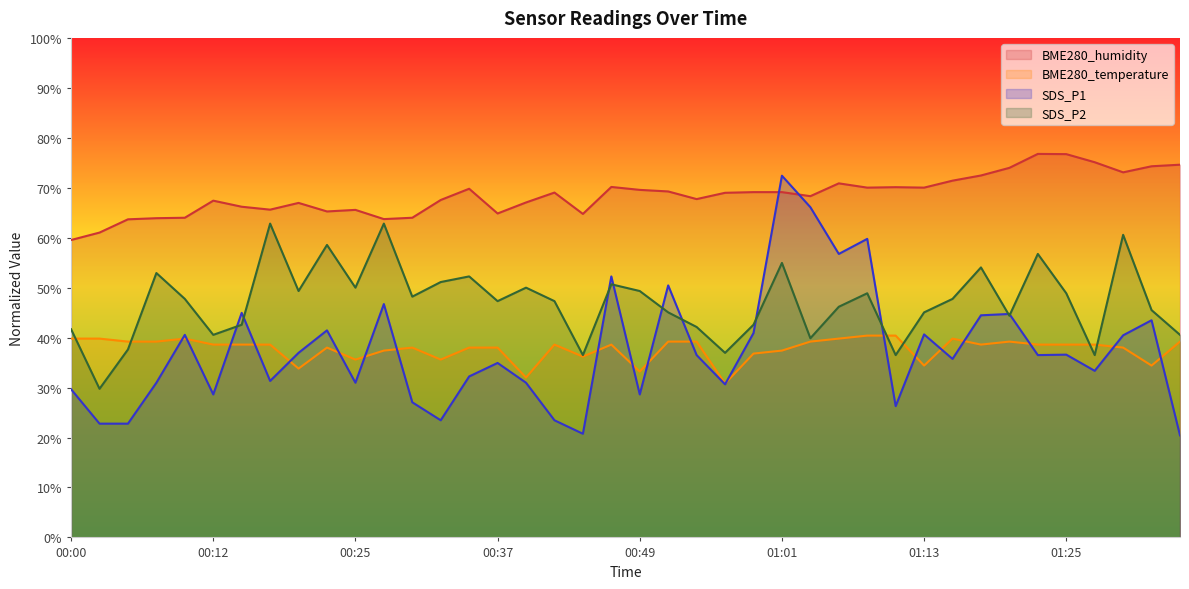

What is the difference between the highest and lowest values at 00:29?

36.9